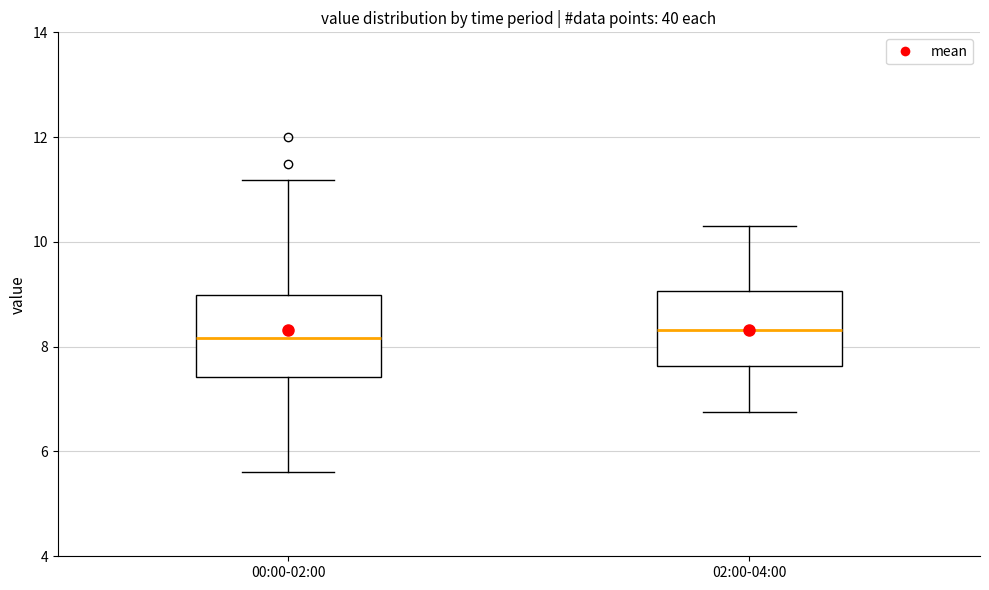

Reading left to right, transcribe this box plot: for each box, give where its median line is, the range the box spans, and where its two whiskers end, as read against the y-axis. The values are not printed on the chart, so give them approximately, as read against the axis.

00:00-02:00: median 8.2, box 7.4 to 9.0, whiskers 5.6 to 11.2
02:00-04:00: median 8.4, box 7.6 to 9.0, whiskers 6.8 to 10.4